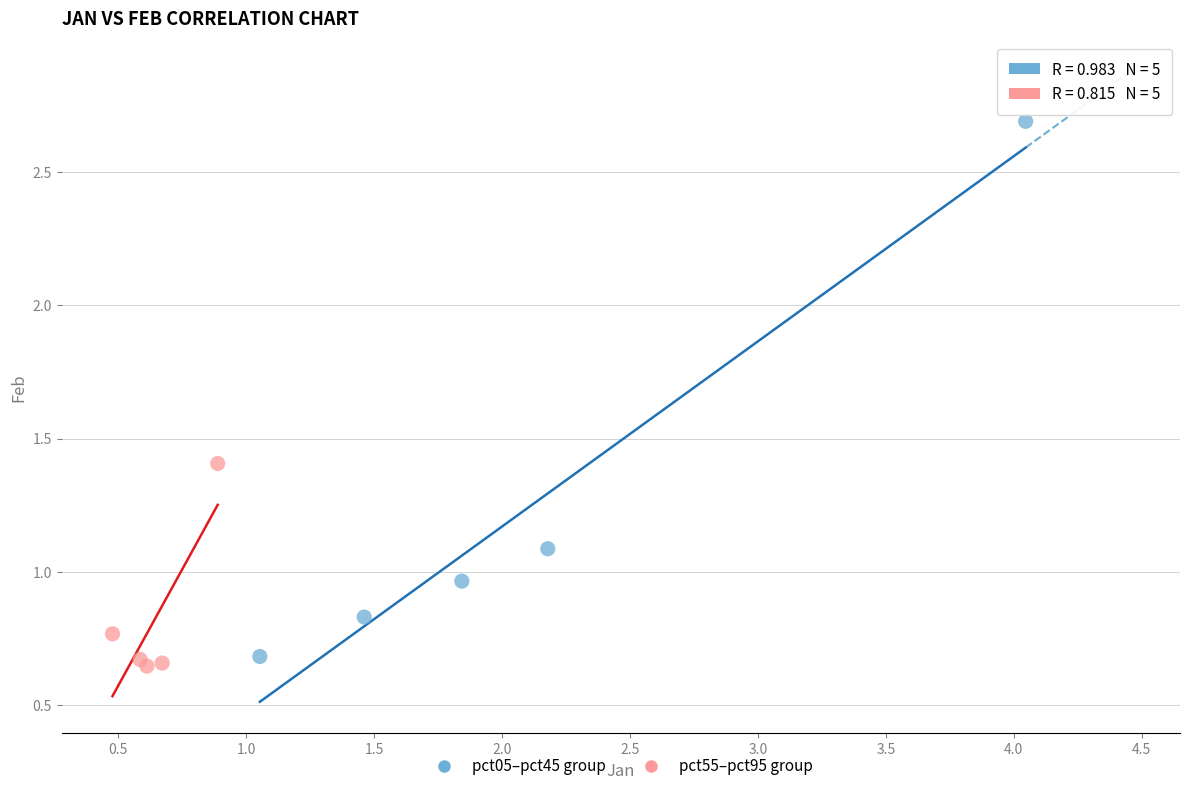

What are all the series names shown in the legend?

pct05–pct45 group, pct55–pct95 group